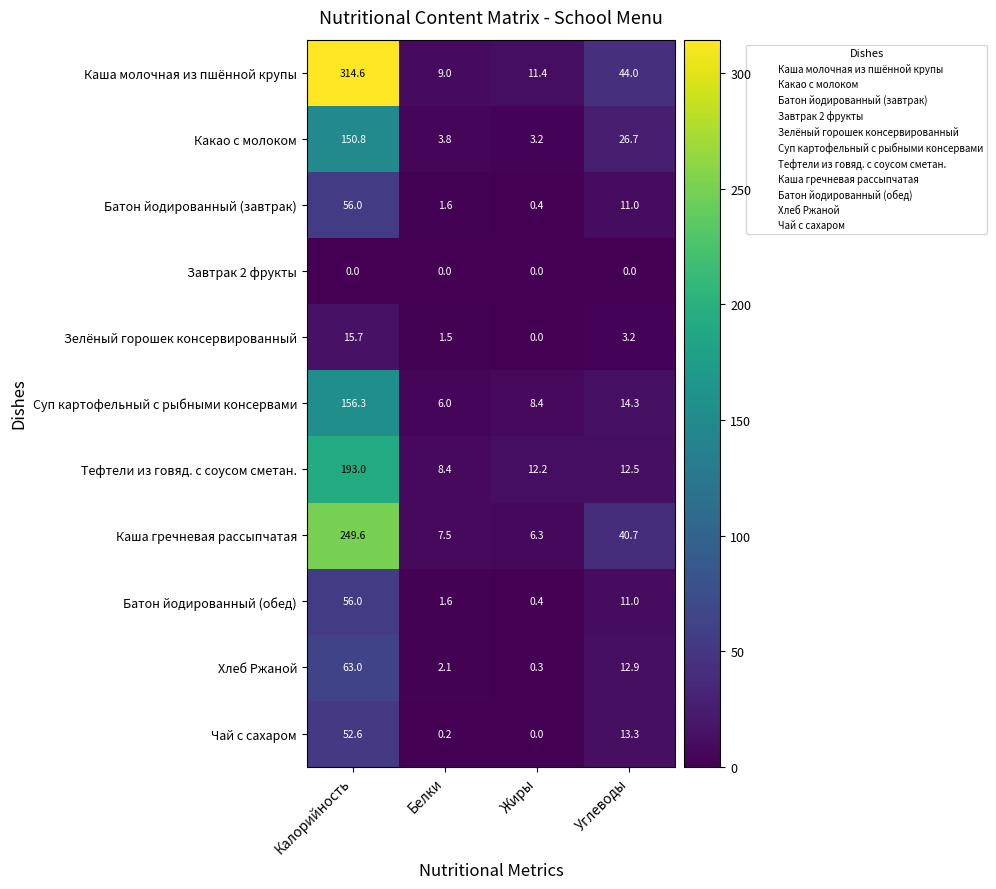

What is the difference between the Каша гречневая рассыпчатая values at Углеводы and Белки?

33.2